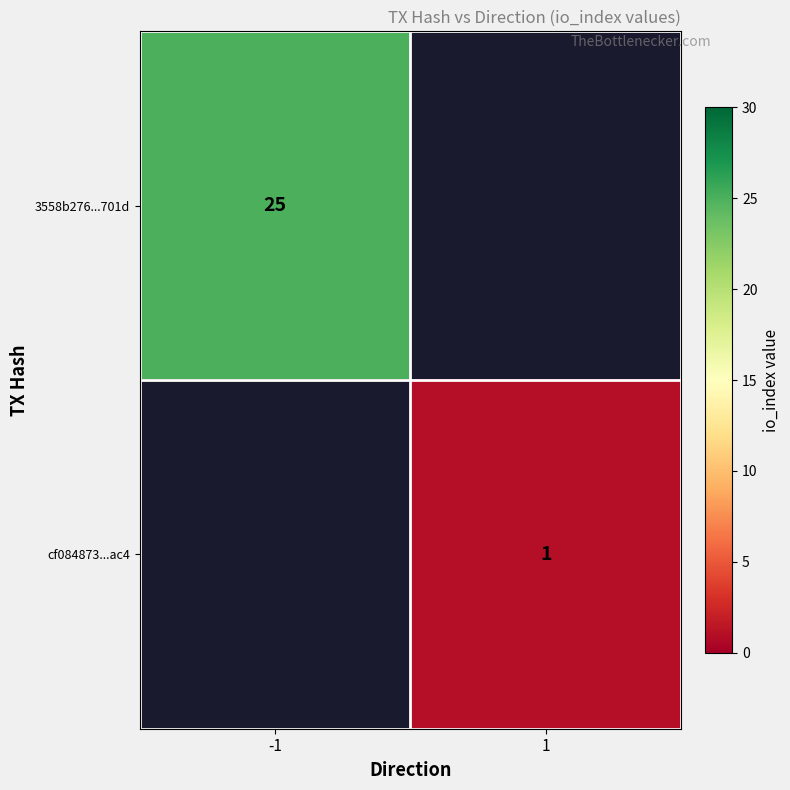

True or false: 3558b276...701d has a value of 8 at -1.

False